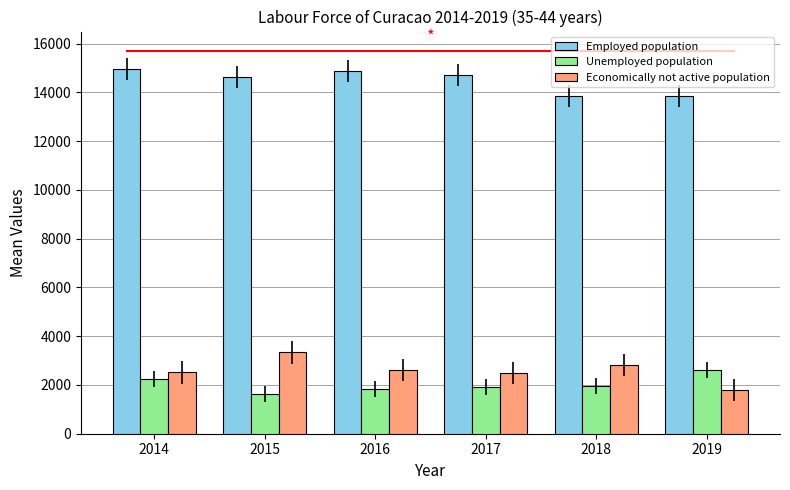

Rank the series by their maximum value, from highest to lowest.

Employed population, Economically not active population, Unemployed population